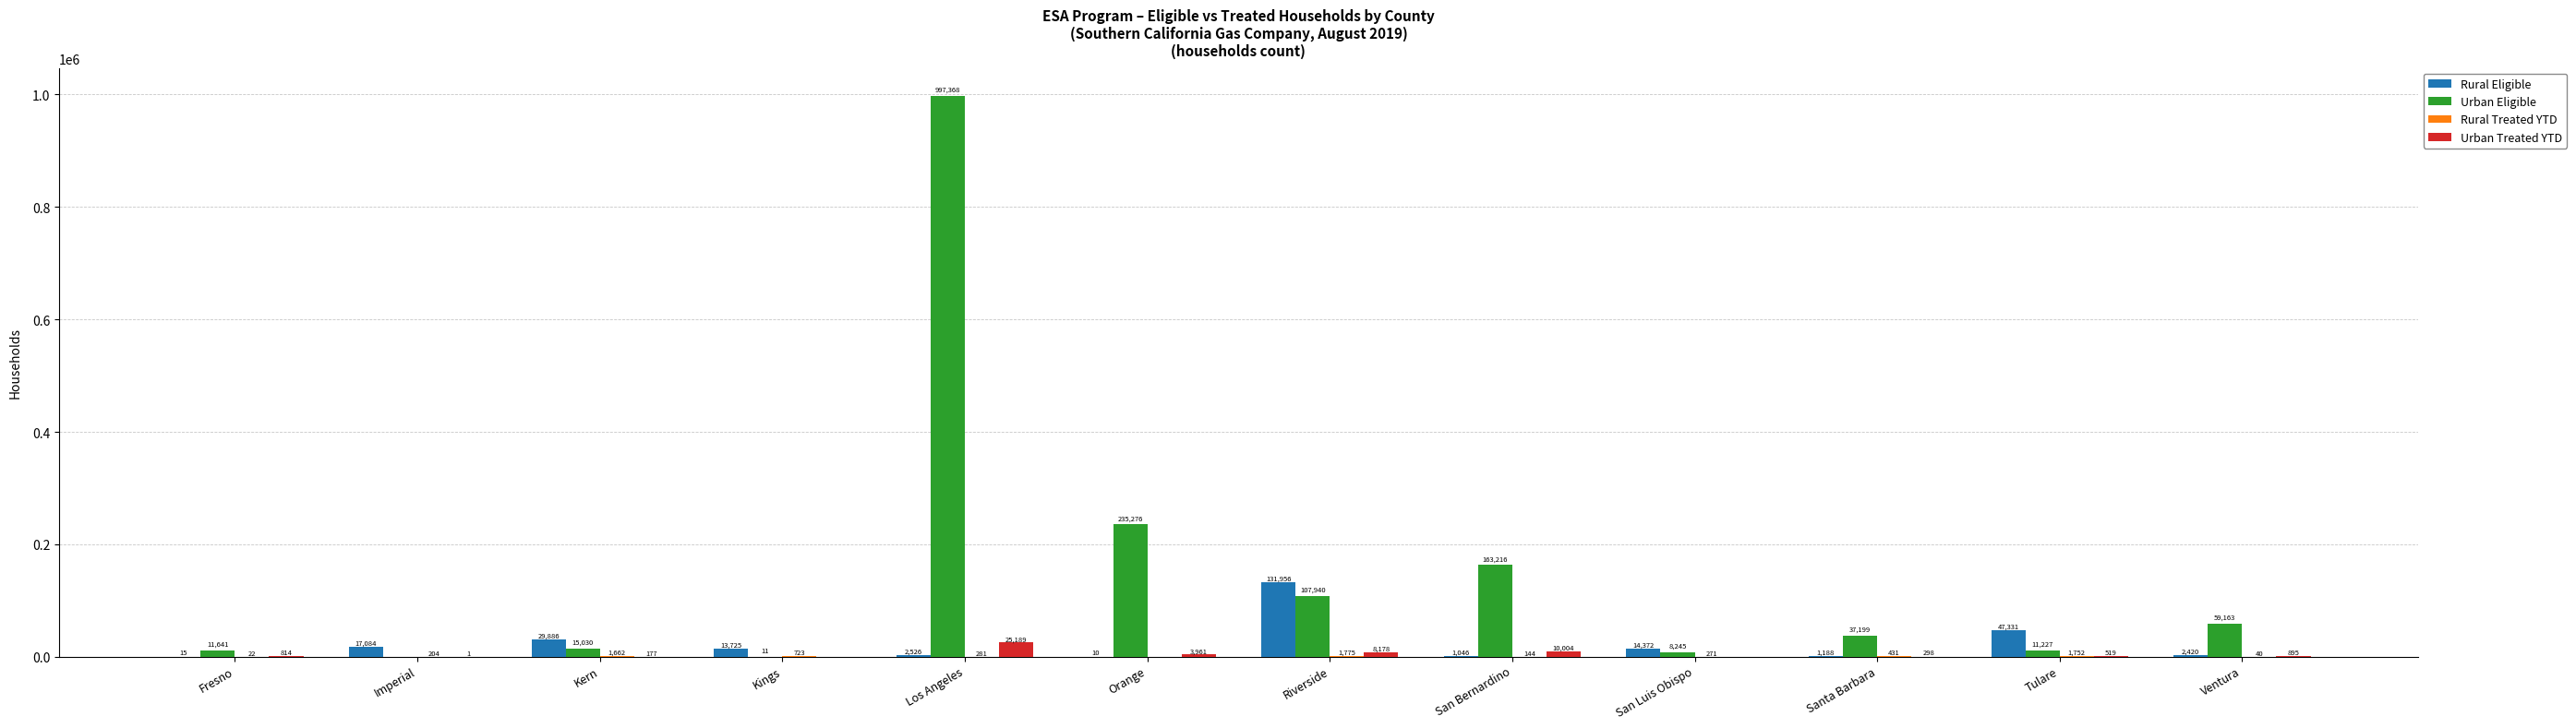

What is the sum of all Urban Treated YTD values?

50036